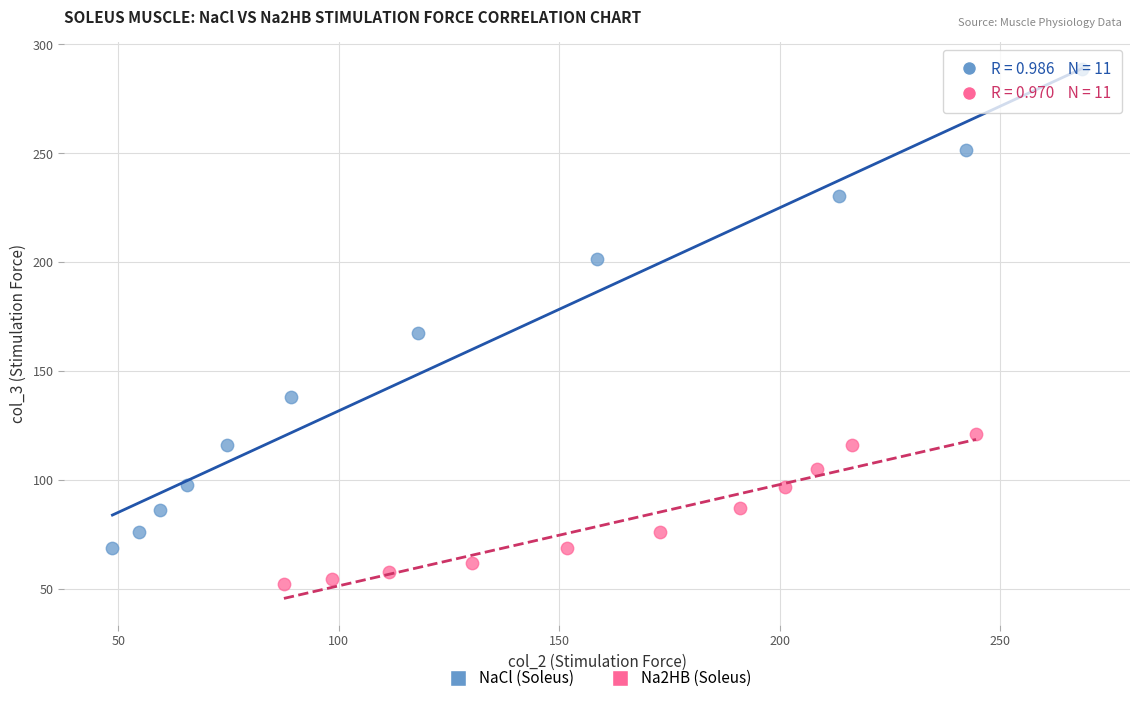

Which series contains the lowest Y value?

Na2HB (Soleus)